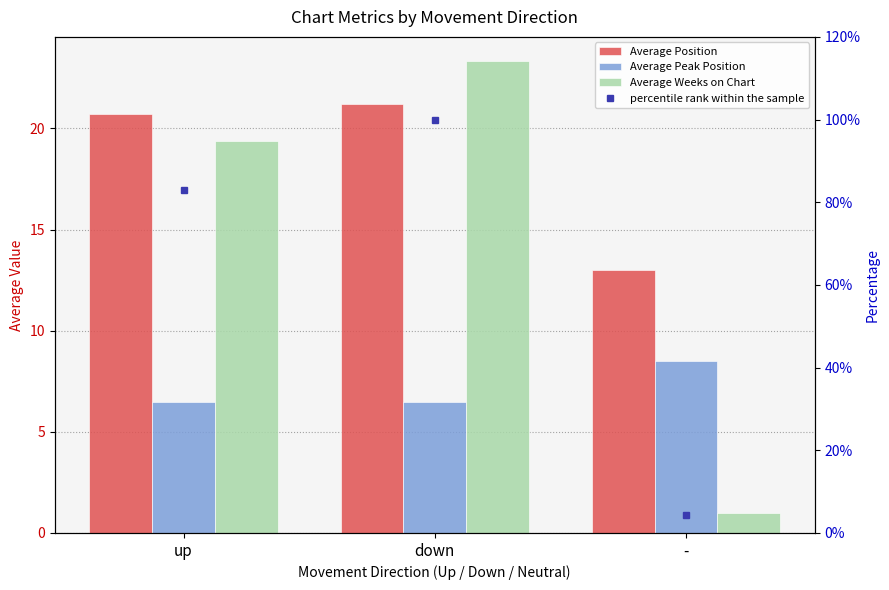

What is the label of the 1st bar from the left?

up